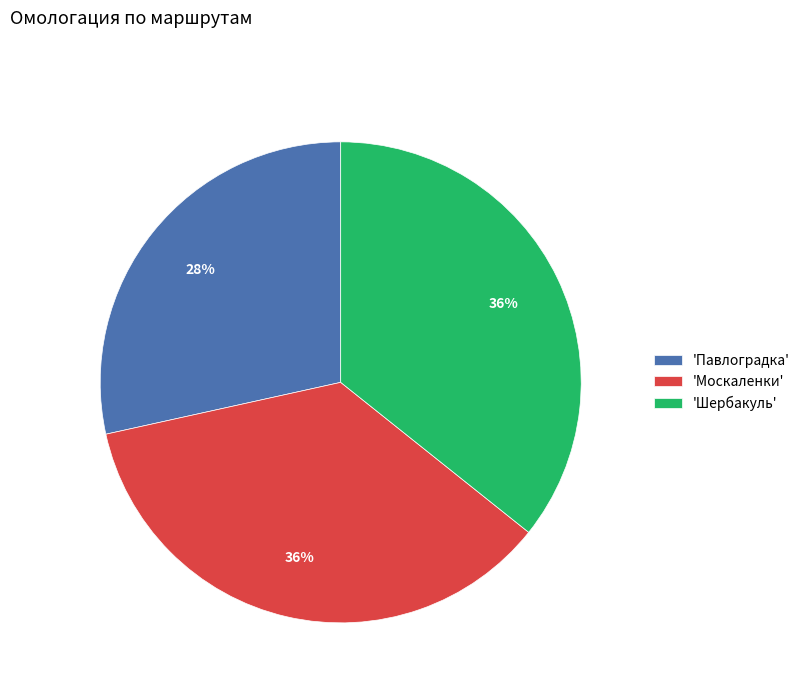

Between 'Москаленки' and 'Павлоградка', which is larger?

'Москаленки'